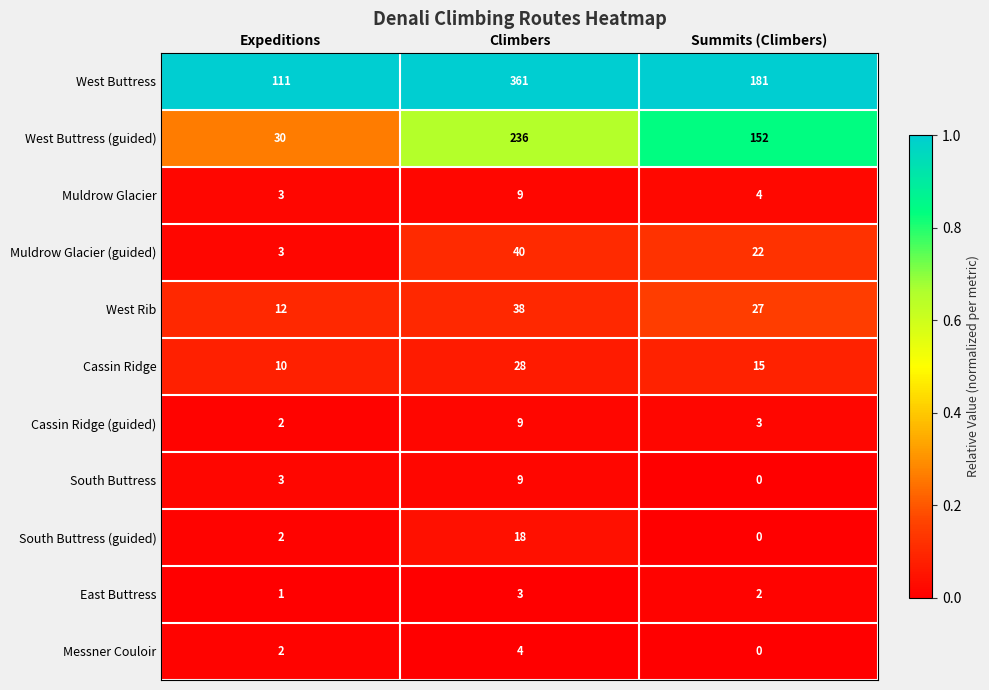

Which series has the widest spread of values?

West Buttress